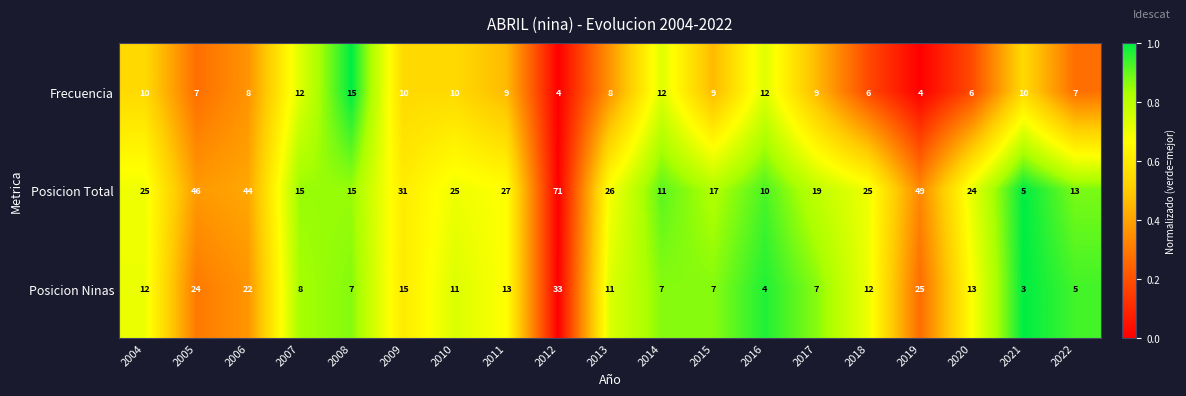

What is the difference between the maximum and minimum values in the Frecuencia series?

11